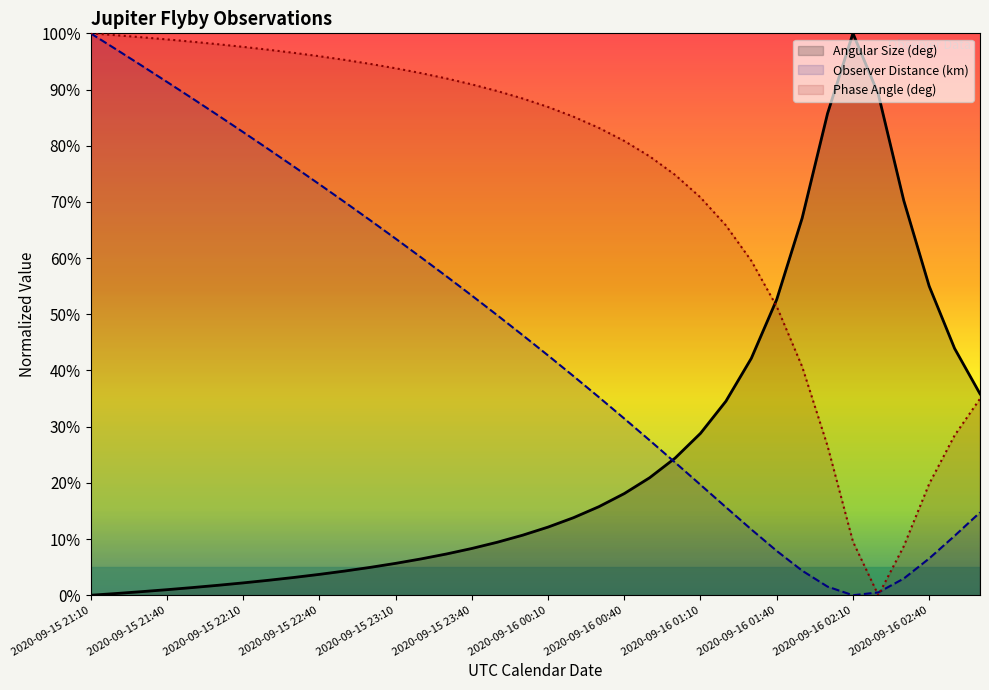

What are all the series names shown in the legend?

Angular Size (deg), Observer Distance (km), Phase Angle (deg)